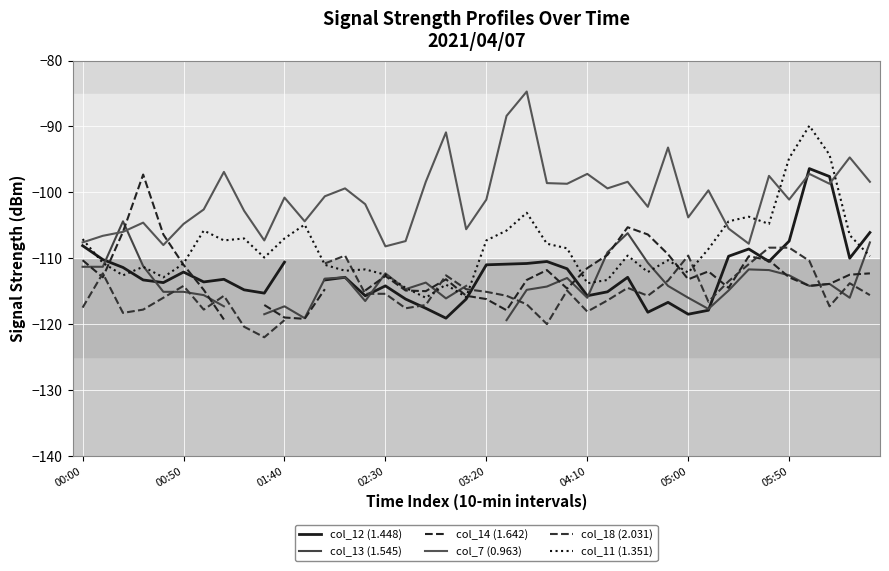

How many values in the col_13 (1.545) series exceed -114?

17